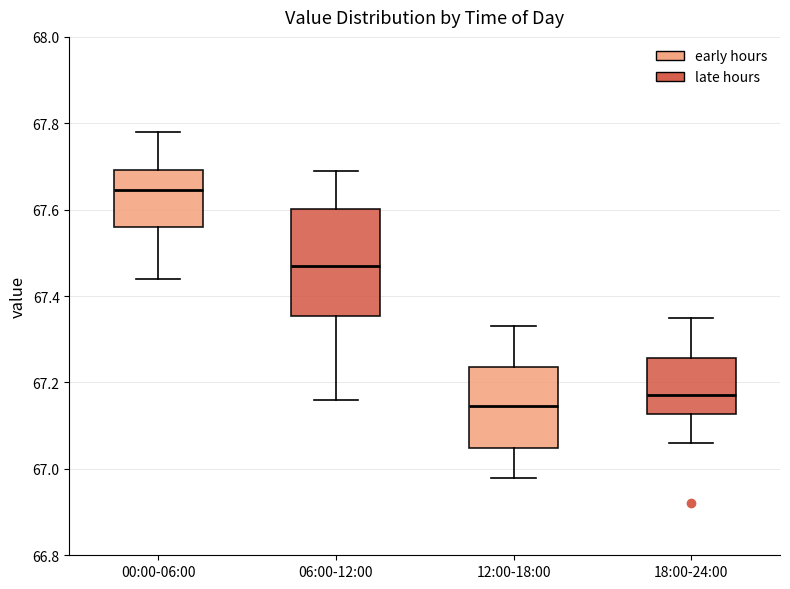

Which box is the tallest, from its lower edge to its upper edge?

06:00-12:00